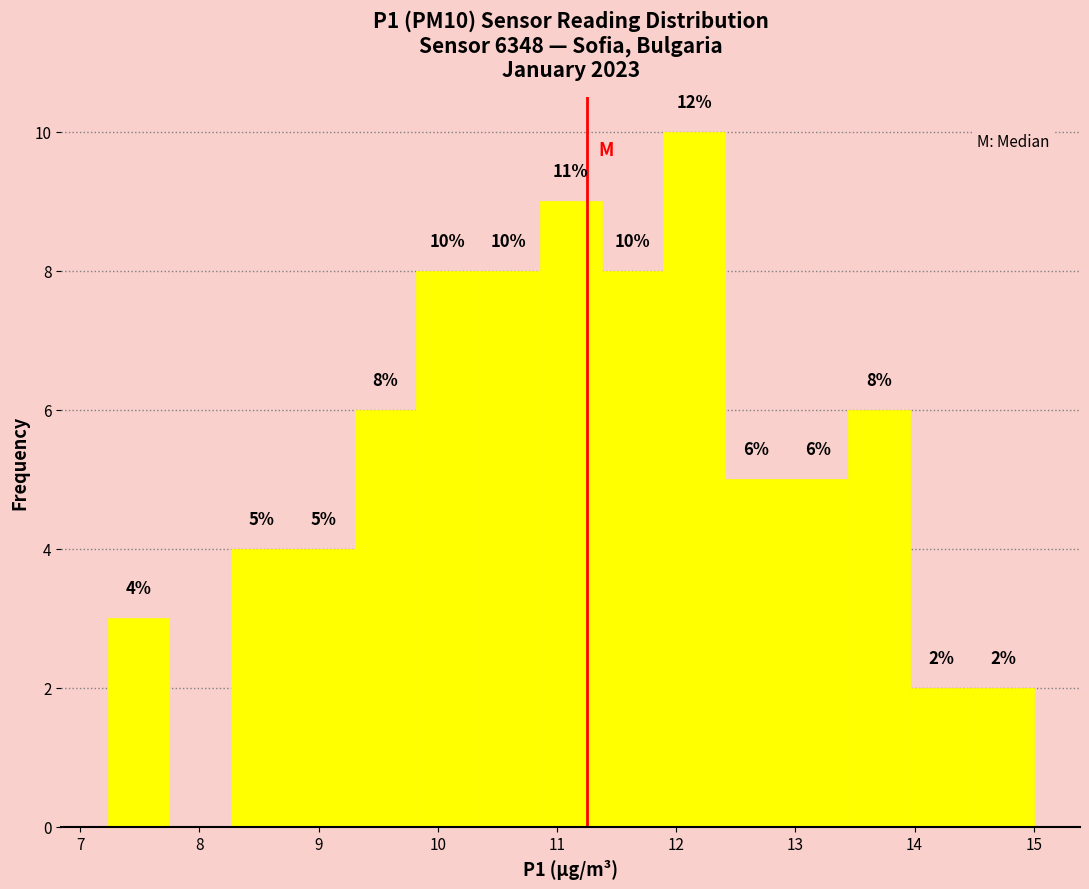

Over which range of the x-axis is the bar tallest?

11.9 to 12.4